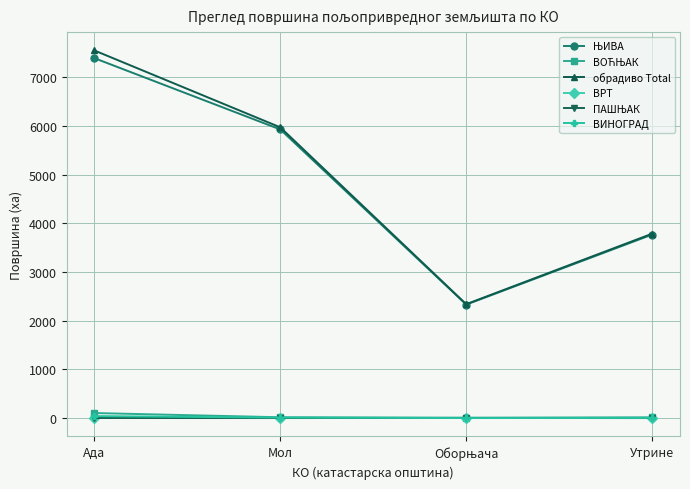

Which series has the widest spread of values?

обрадиво Total